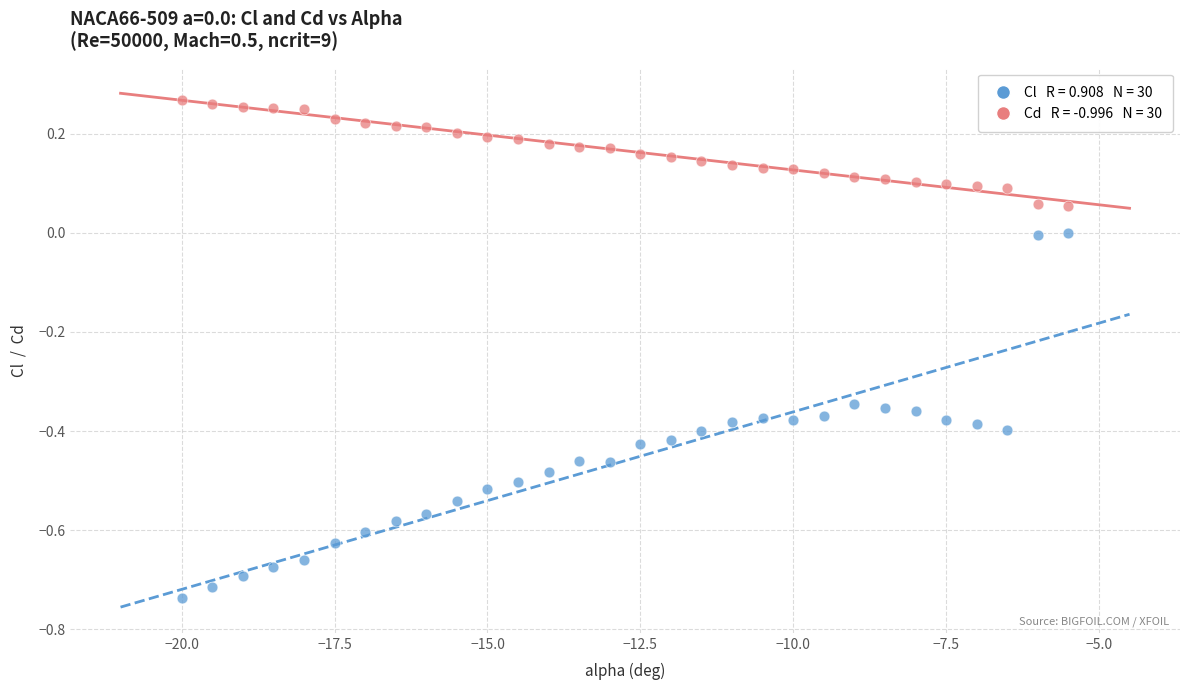

Across all data points, what is the range of Y values (max minus min)?

1.0